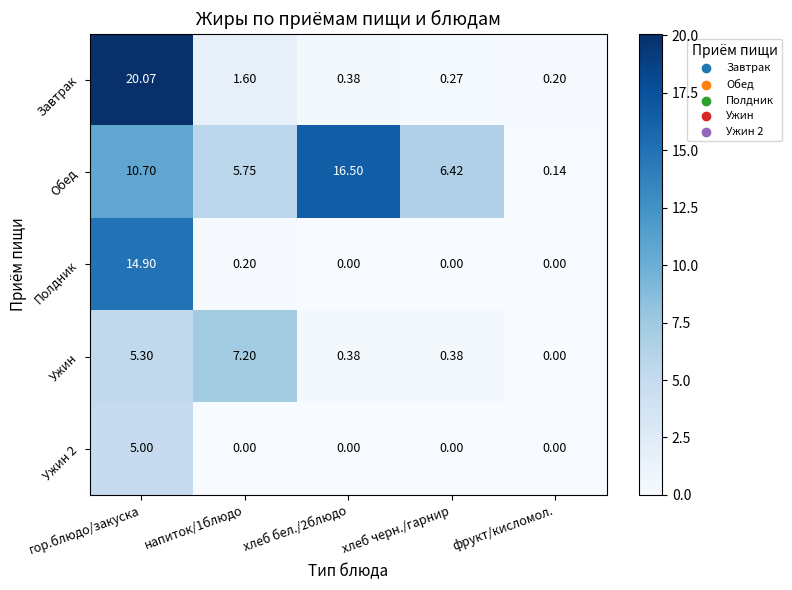

Where does the Обед series first go above 6?

гор.блюдо/закуска